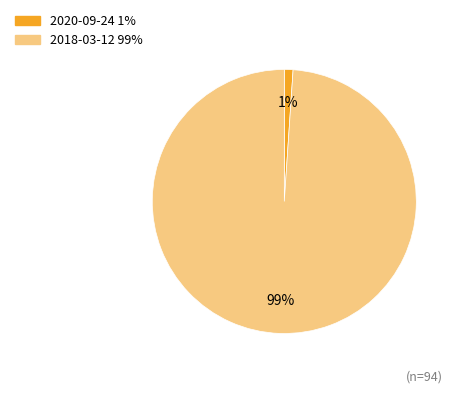

Count the number of slices in the pie.

2